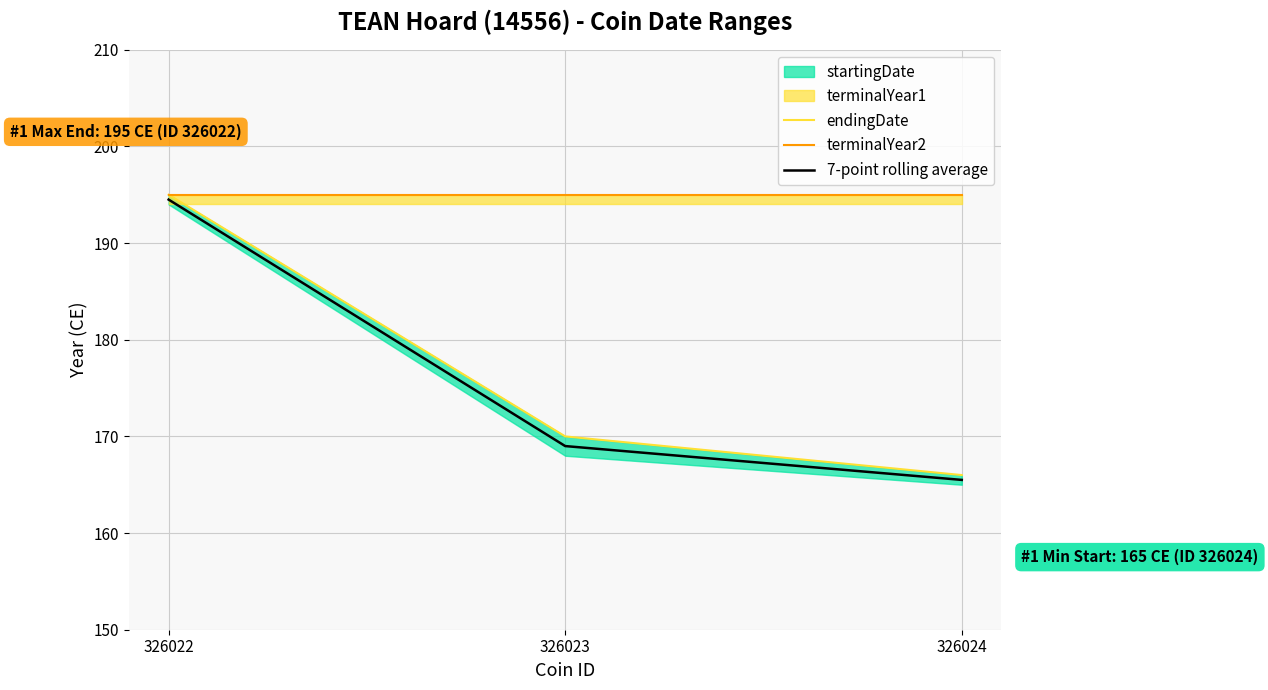

What is the average value of the endingDate series?

177.0